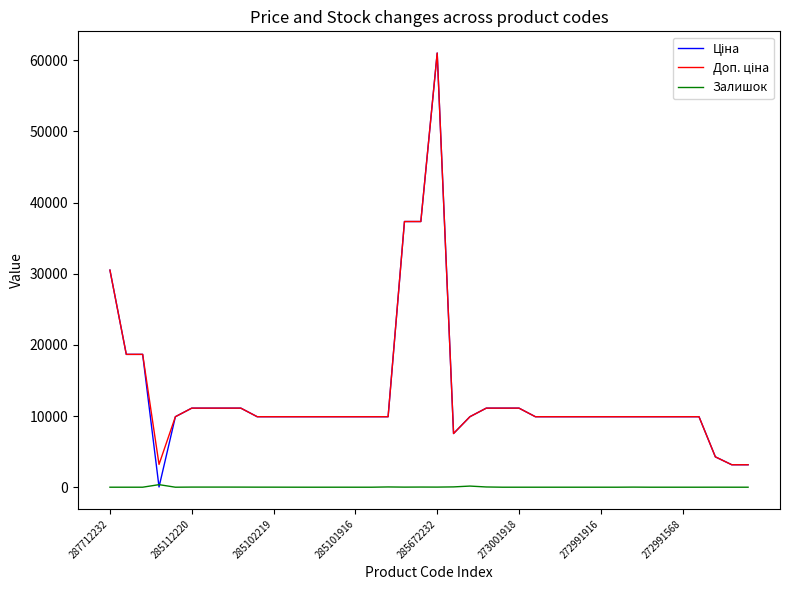

Where is Ціна nearest to the value 30528?

287712232